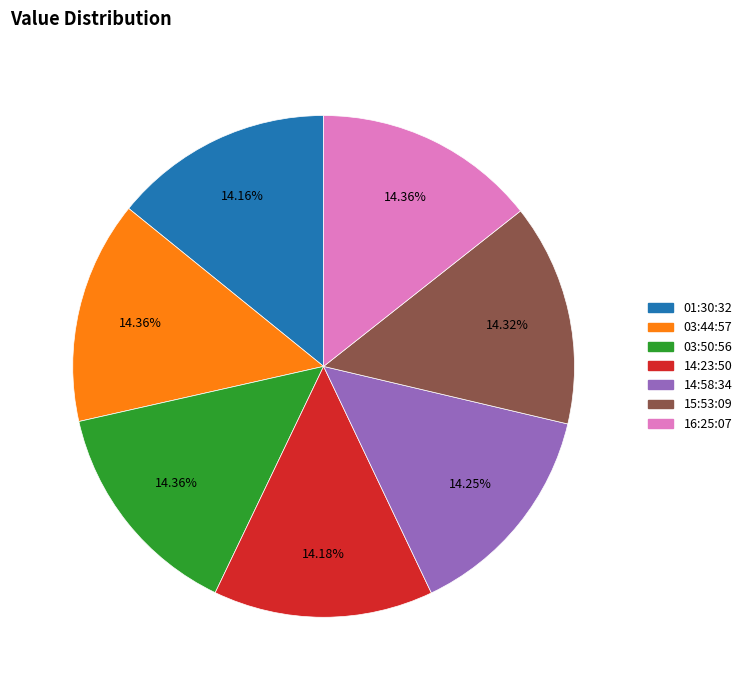

Approximately how many times larger is the value at 16:25:07 compared to 03:50:56?

1.0